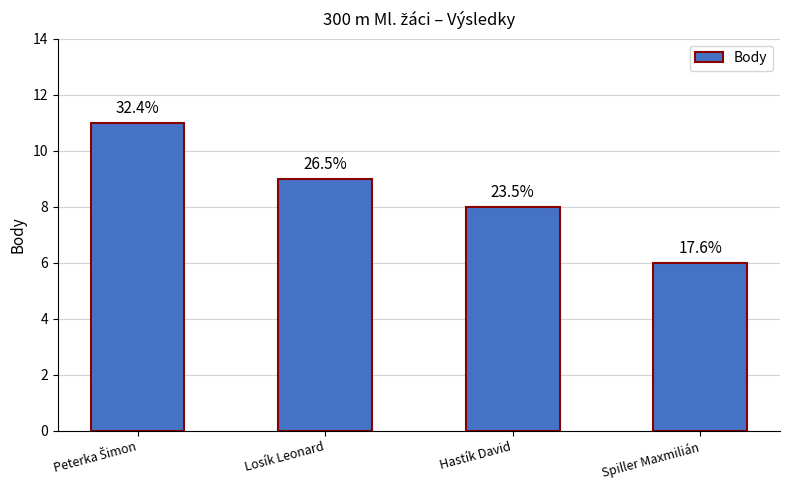

Count the values in the range 8 to 11.

3